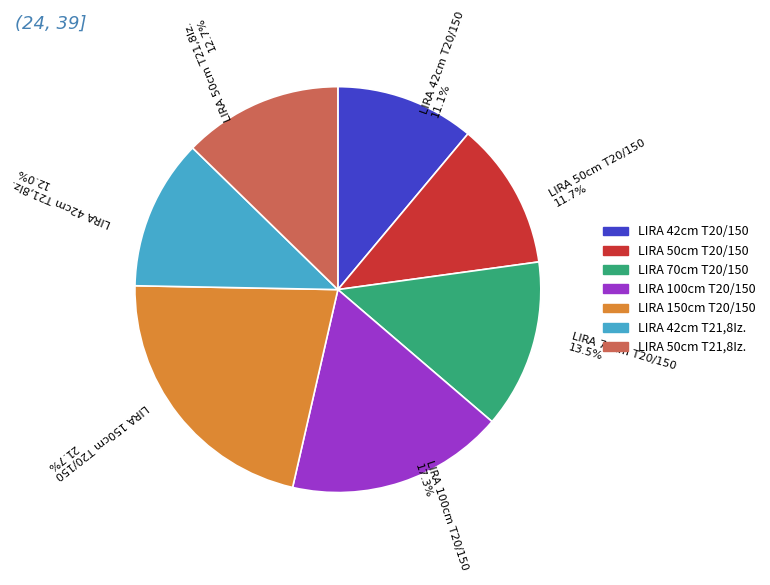

Count the number of slices in the pie.

7